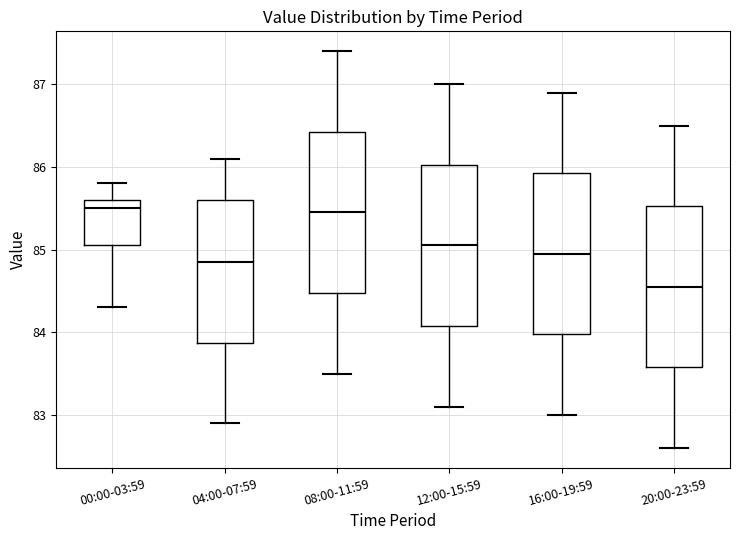

Reading left to right, transcribe this box plot: for each box, give where its median line is, the range the box spans, and where its two whiskers end, as read against the y-axis. The values are not printed on the chart, so give them approximately, as read against the axis.

00:00-03:59: median 85.5, box 85.1 to 85.6, whiskers 84.3 to 85.8
04:00-07:59: median 84.9, box 83.9 to 85.6, whiskers 82.9 to 86.1
08:00-11:59: median 85.5, box 84.5 to 86.4, whiskers 83.5 to 87.4
12:00-15:59: median 85.1, box 84.1 to 86.0, whiskers 83.1 to 87.0
16:00-19:59: median 85.0, box 84.0 to 85.9, whiskers 83.0 to 86.9
20:00-23:59: median 84.6, box 83.6 to 85.5, whiskers 82.6 to 86.5